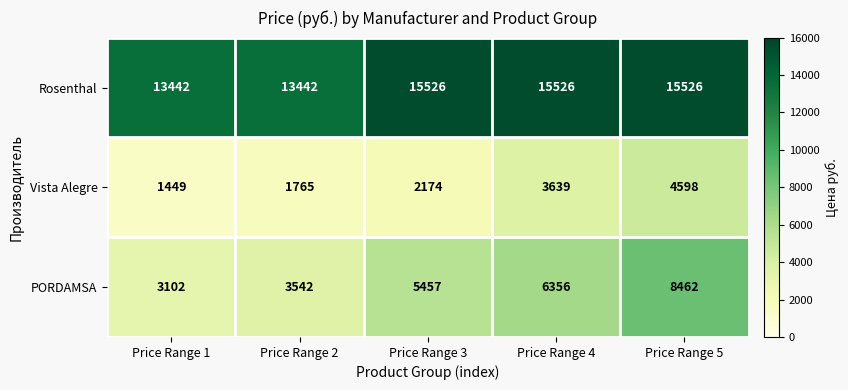

List the series in order of their peak value, highest first.

Rosenthal, PORDAMSA, Vista Alegre